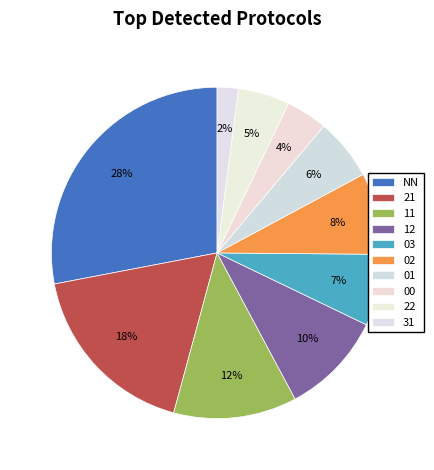

Count the number of slices in the pie.

10